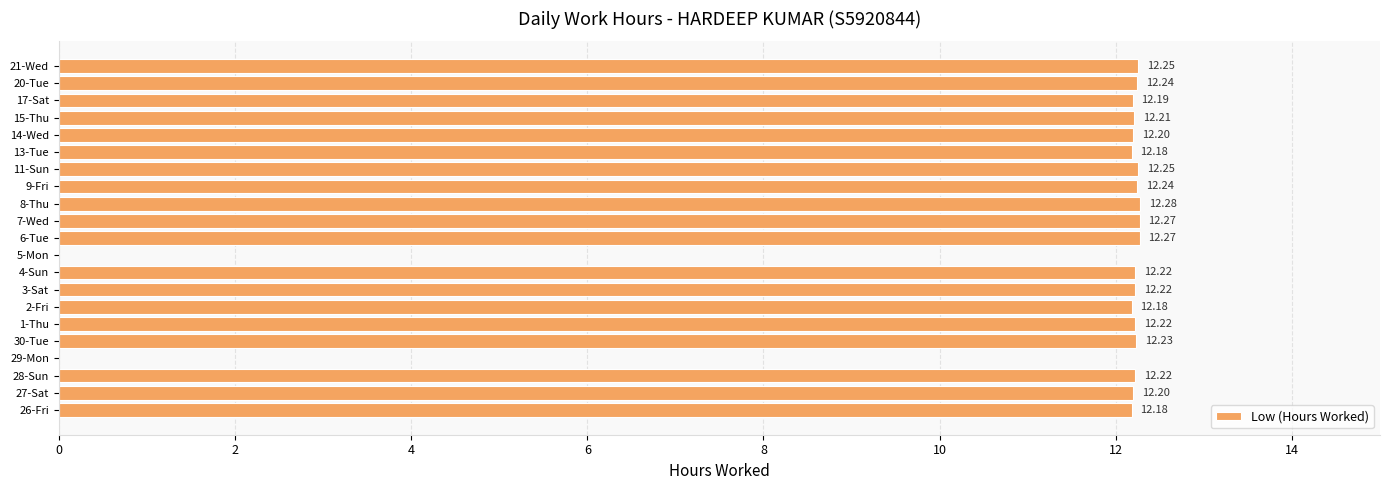

Are the bars horizontal?

Yes